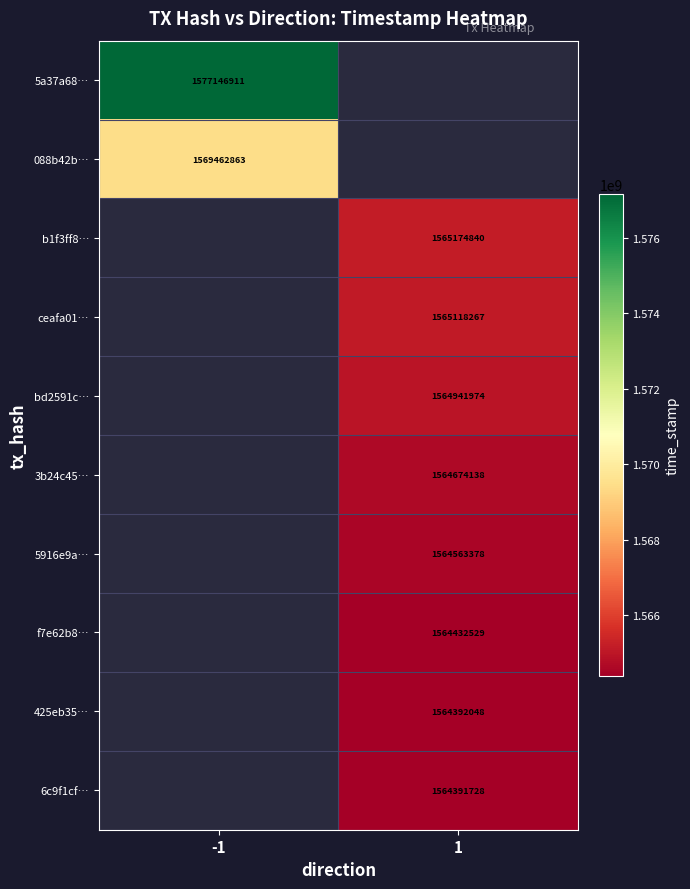

Is it true that 5a37a68… equals 1577146911 at -1?

True